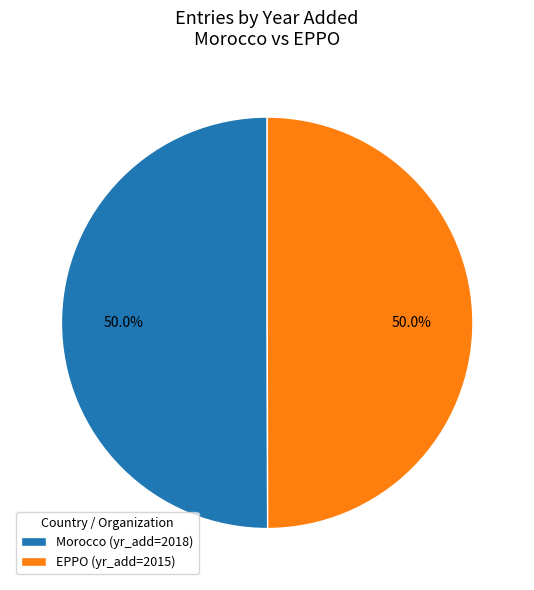

To the nearest percent, what percentage of the pie is EPPO?

50%